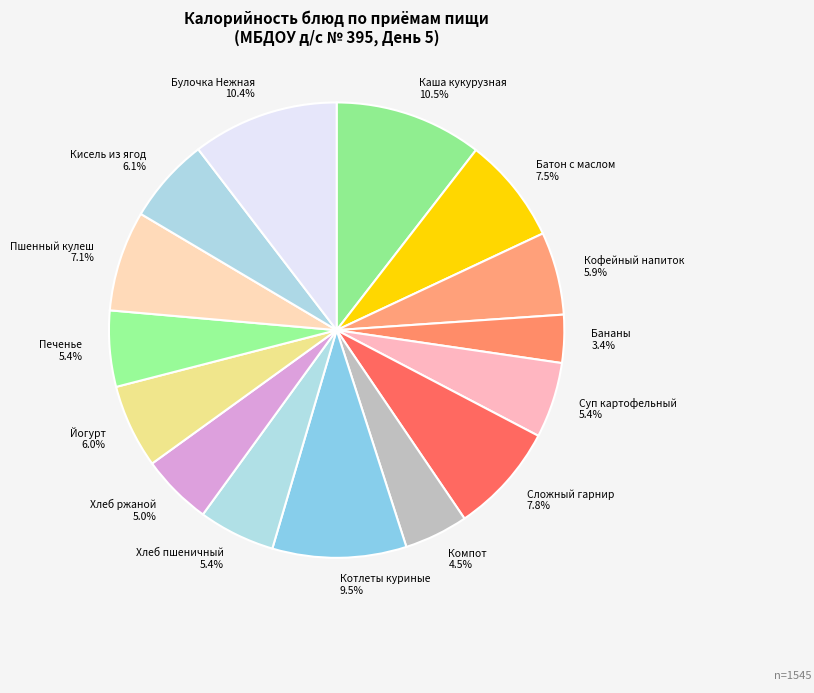

What is the ratio of the value at Бананы to the value at Кисель из ягод?

0.6